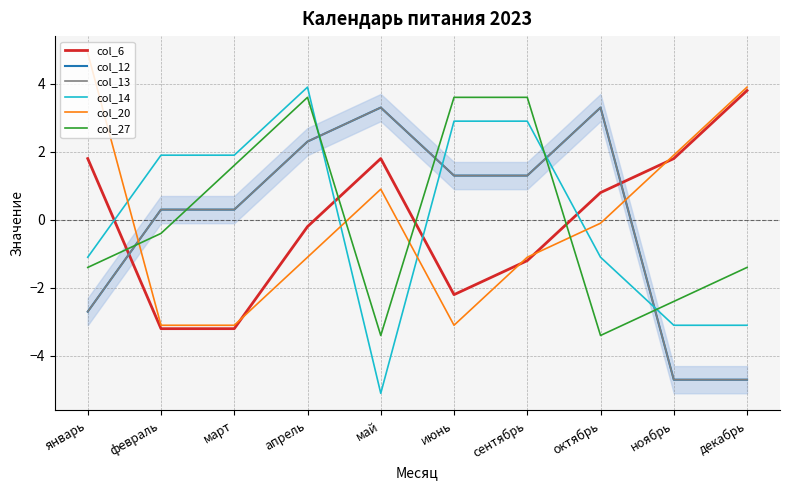

What are all the series names shown in the legend?

col_6, col_12, col_13, col_14, col_20, col_27